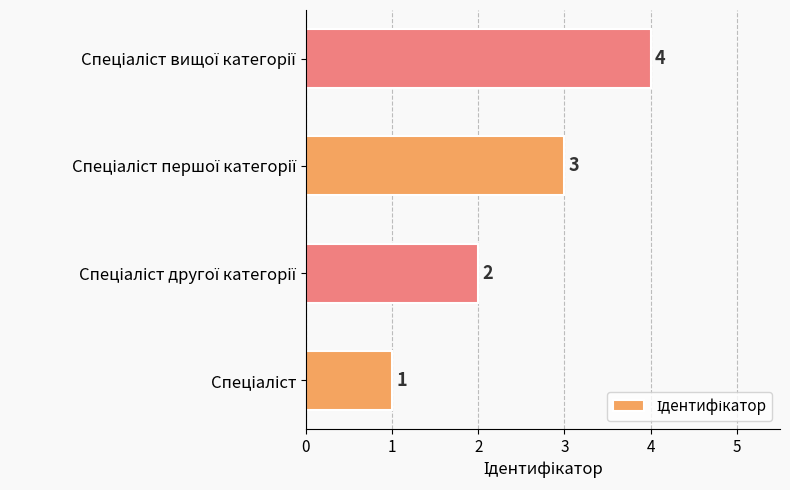

Count the number of categories in the chart.

4